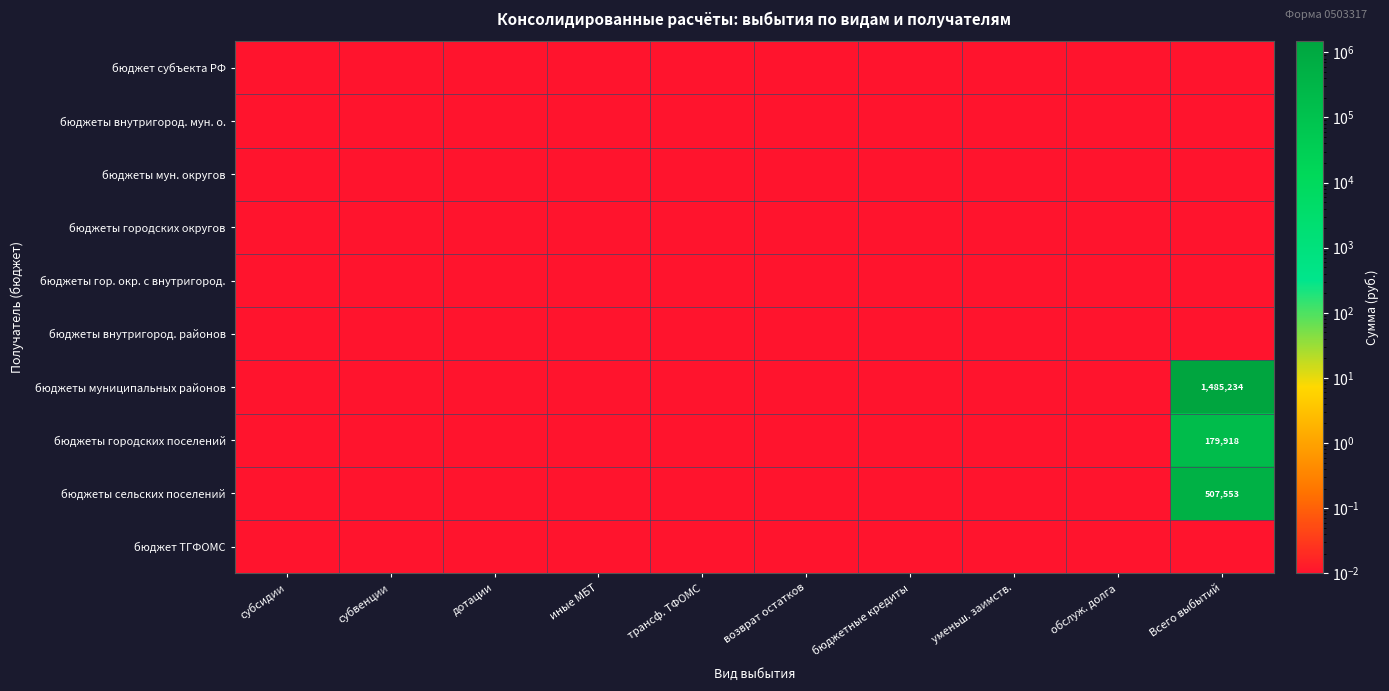

What is the sum of all бюджет ТГФОМС values?

0.1